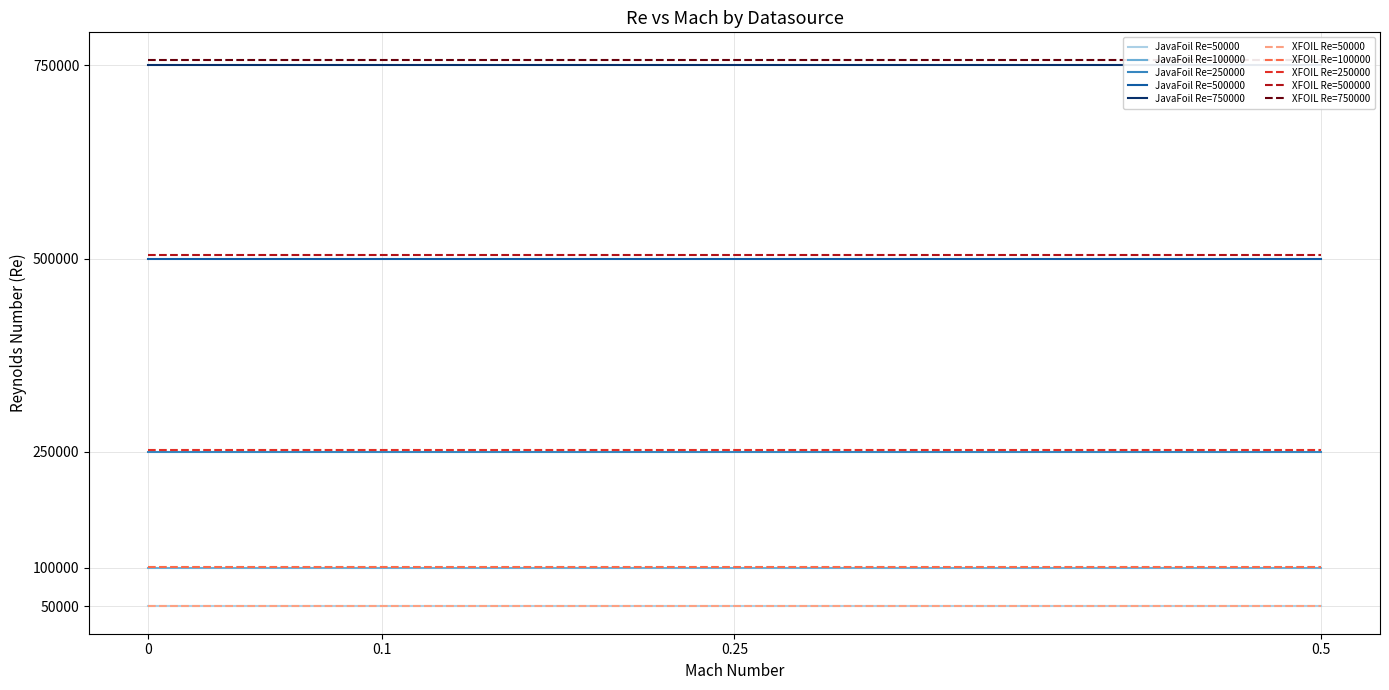

The value of XFOIL Re=100000 at 0.25 is 101000. True or false?

True